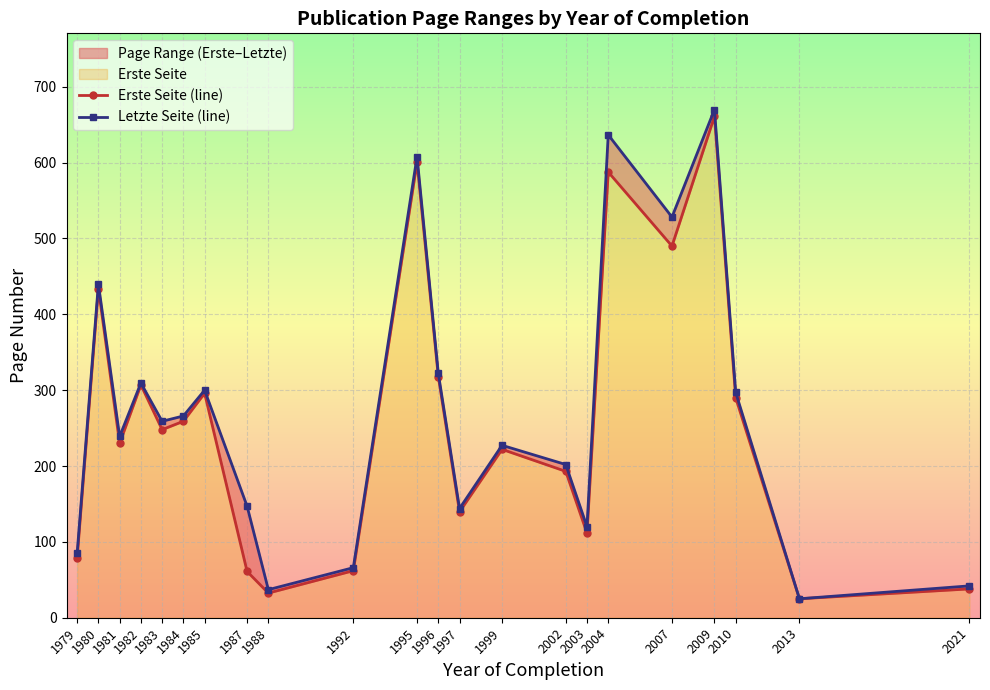

At which category does Letzte Seite (line) reach its first local peak?

1980